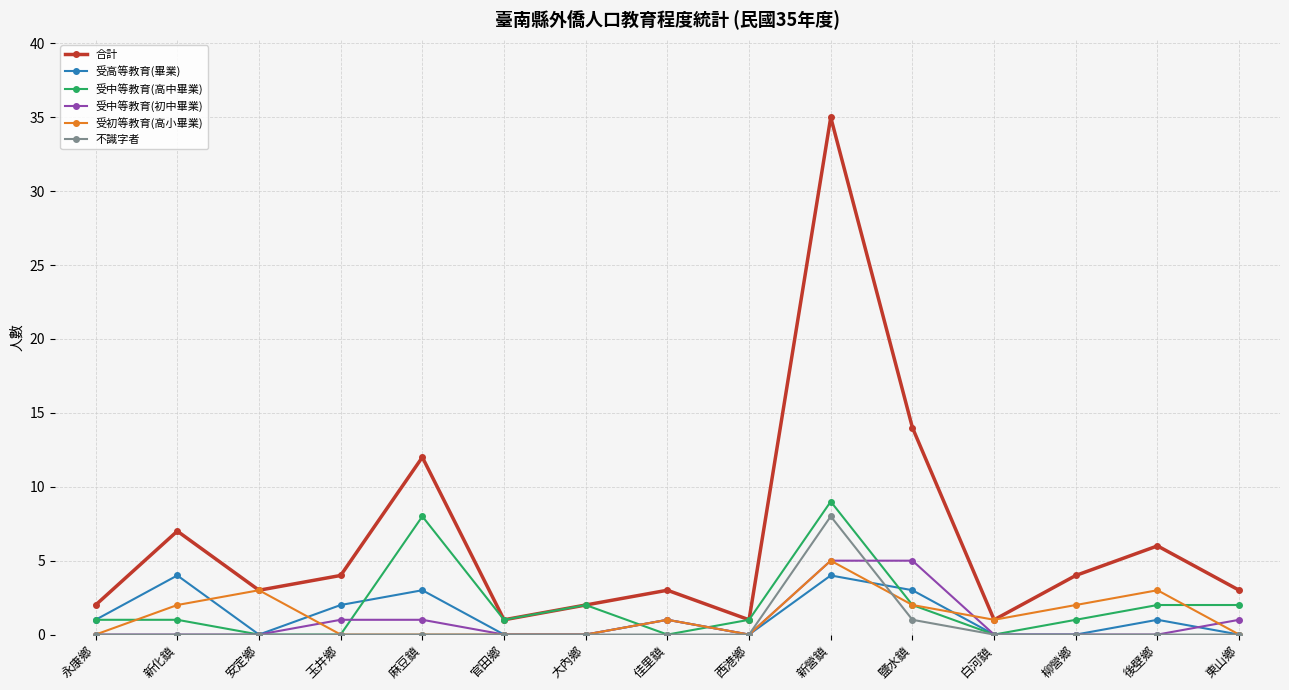

What is the difference between the 合計 values at 大內鄉 and 佳里鎮?

1